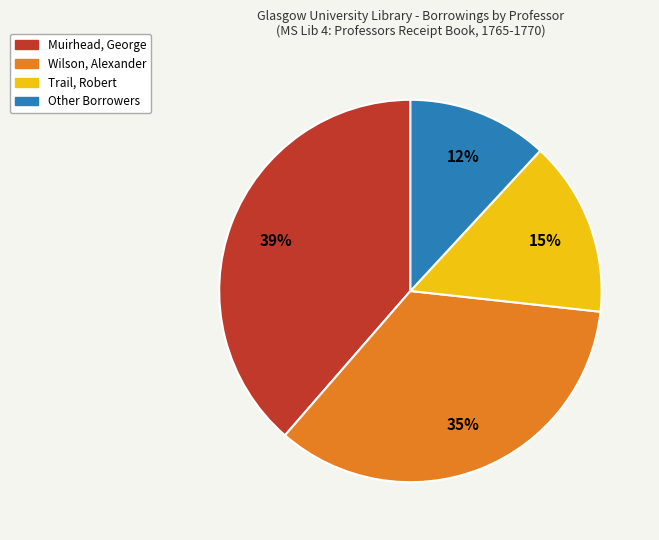

To the nearest percent, what portion does Wilson, Alexander represent?

35%